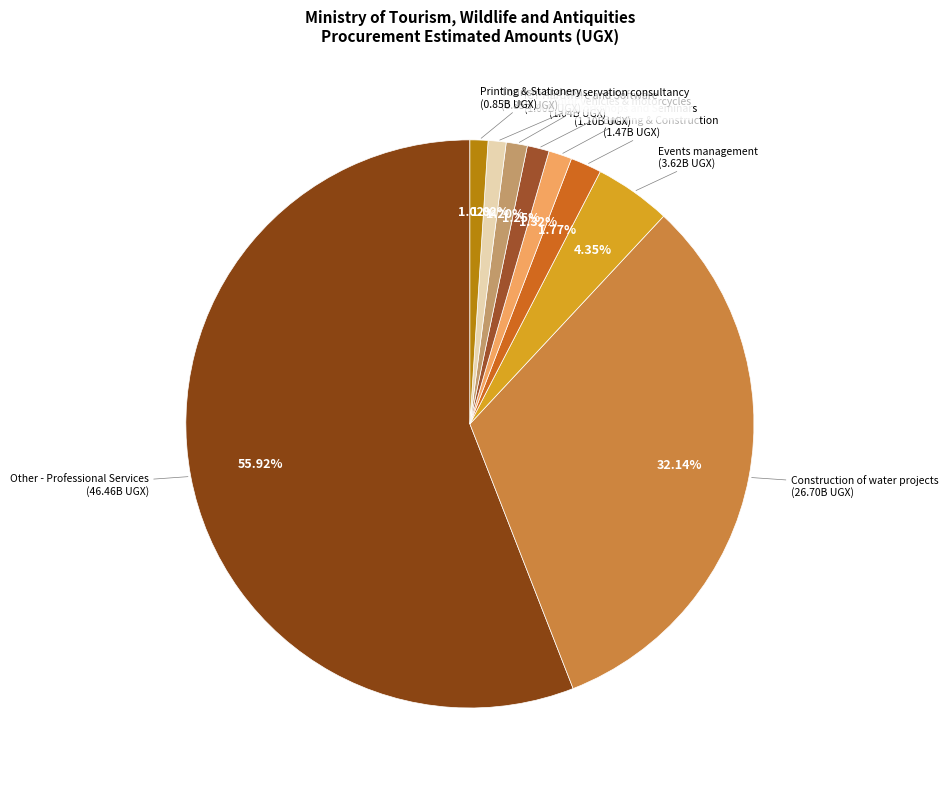

Which slice is the largest?

Other - Professional Services